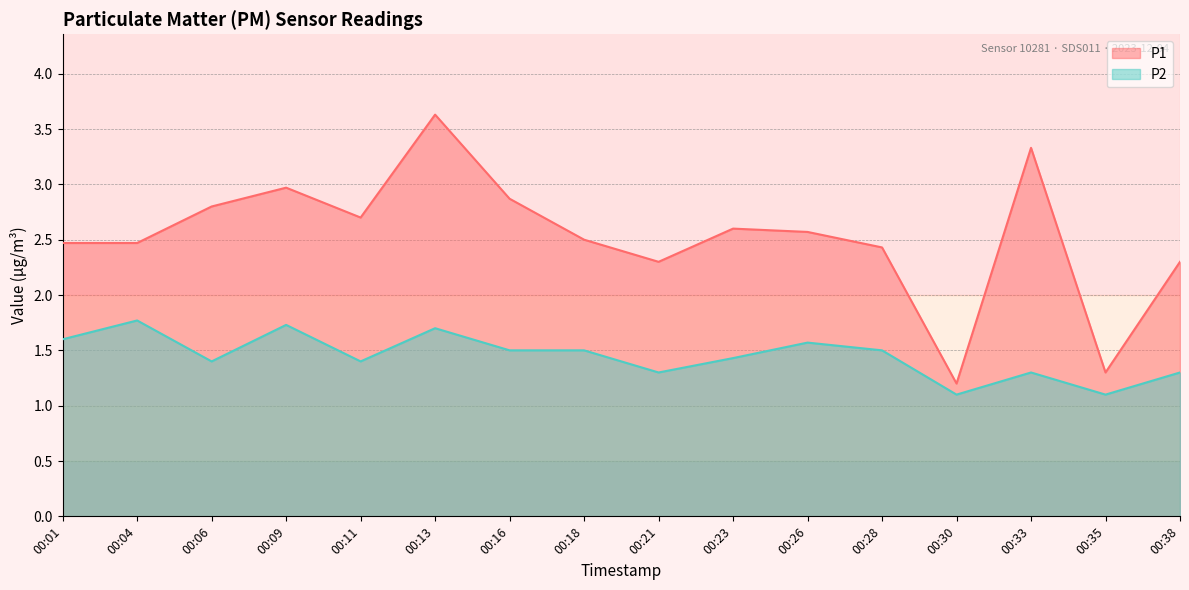

True or false: P1 has more than 0 points higher than both neighbors.

True